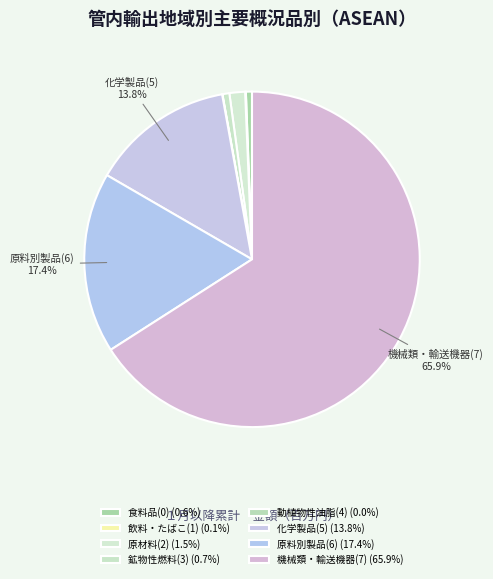

Count the number of slices in the pie.

8